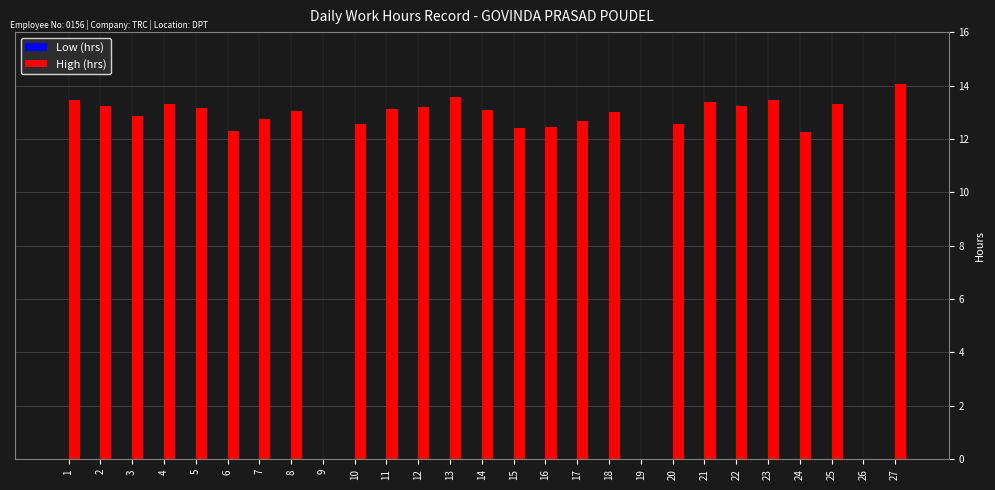

What is the sum of all values?

312.4